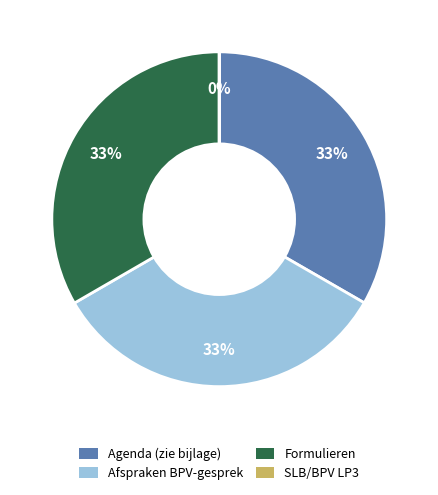

Is there any slice that represents more than half of the pie?

No